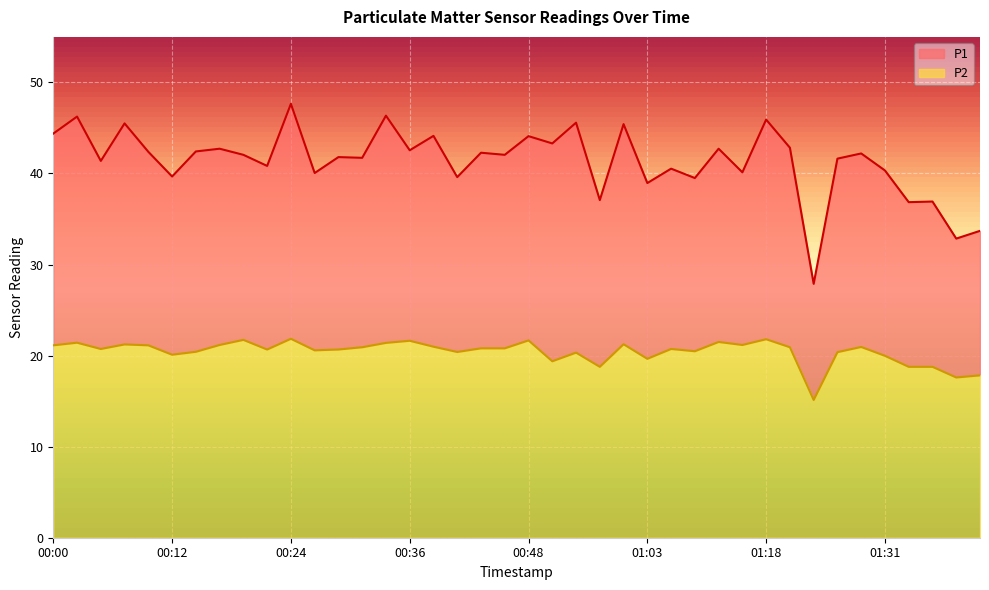

Rank the series at 01:18 from lowest to highest value.

P2, P1